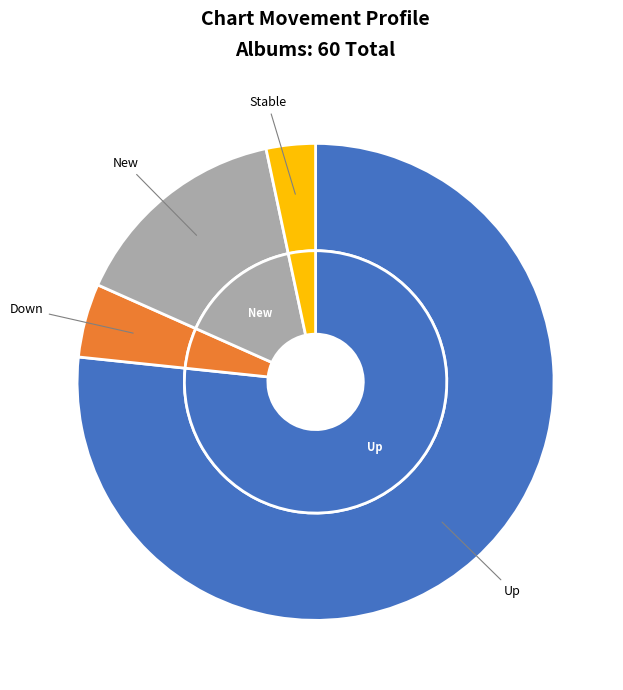

How many segments does this pie chart have?

4